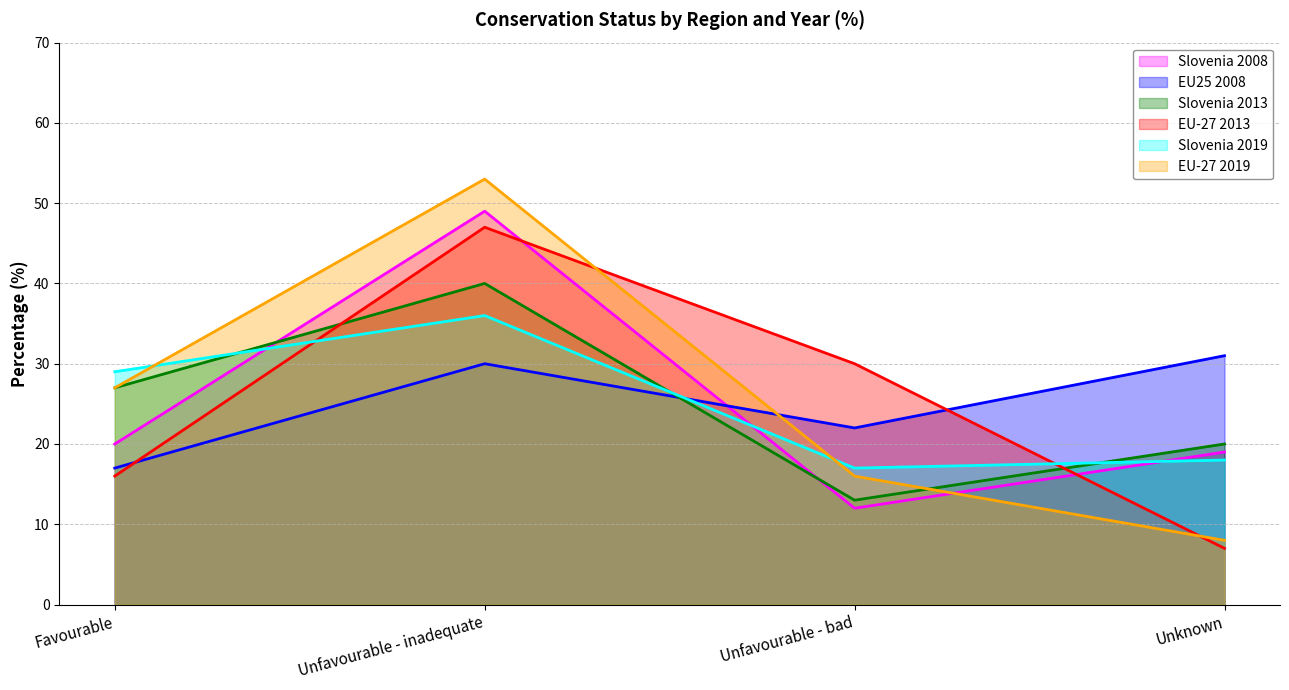

What is the label of the 1st point from the left?

Favourable